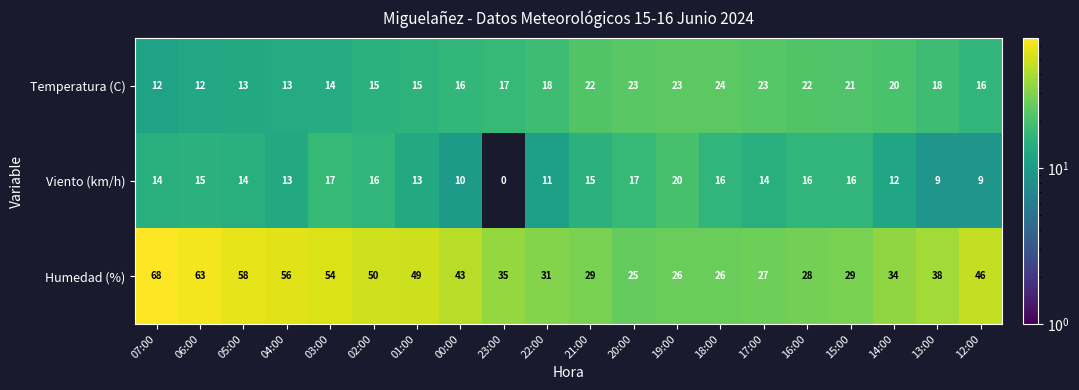

At which category is the sum across all series the highest?

07:00